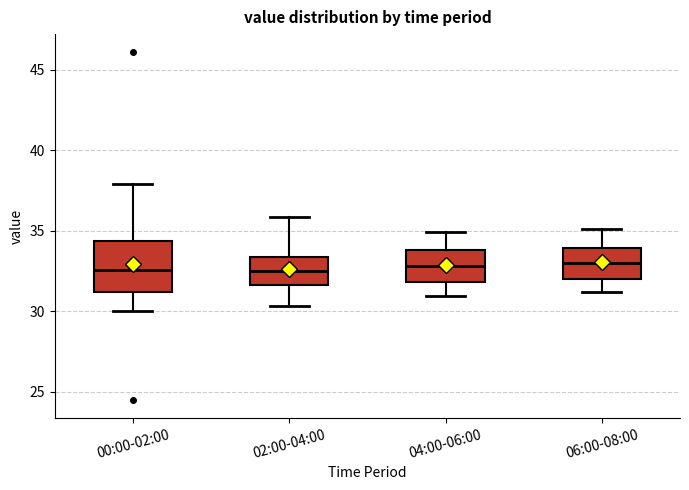

Comparing the boxes themselves (not the whiskers), which one is the tallest?

00:00-02:00